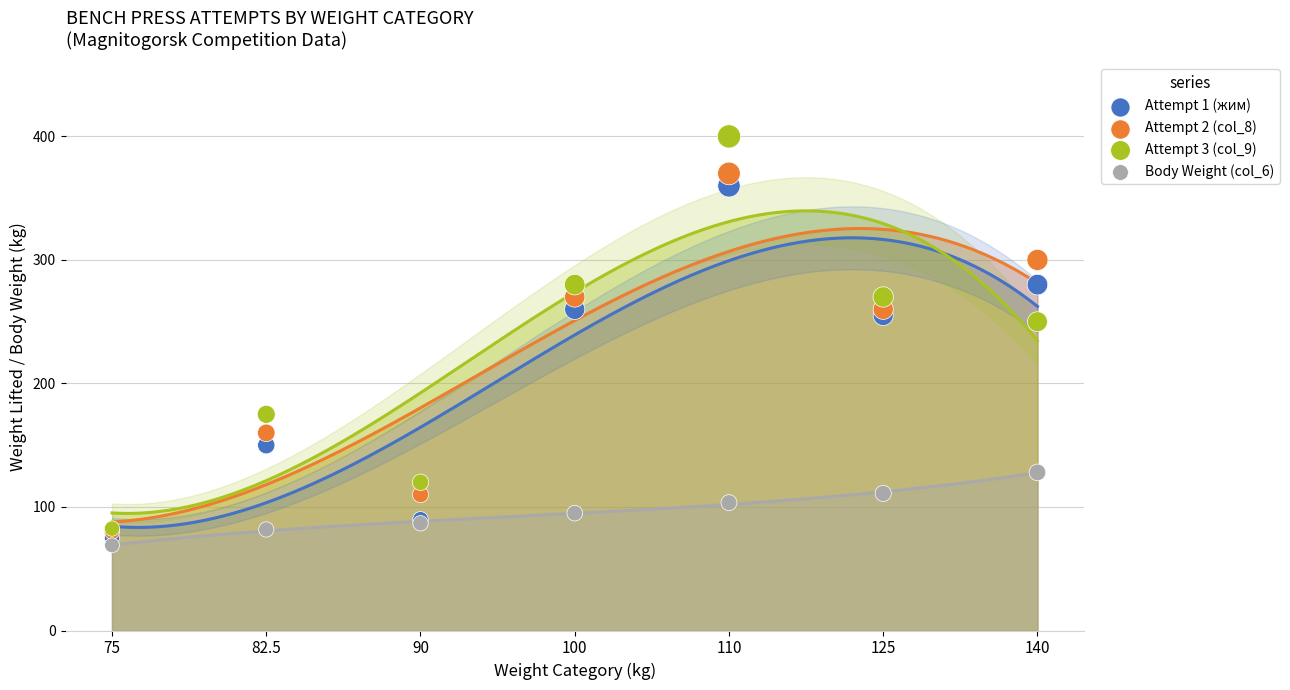

Which series has the widest spread of Y values?

Attempt 3 (col_9)